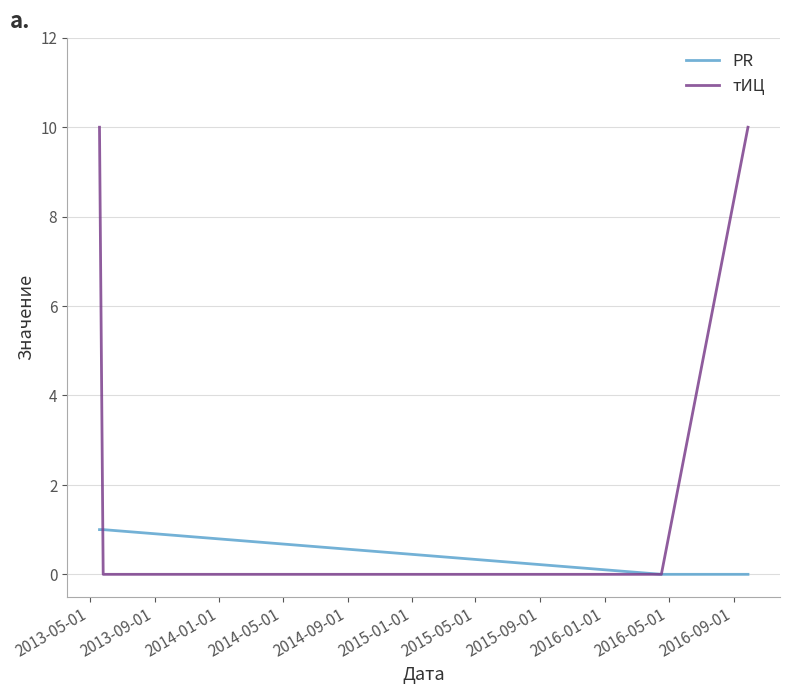

Which series has the largest total across all categories?

тИЦ